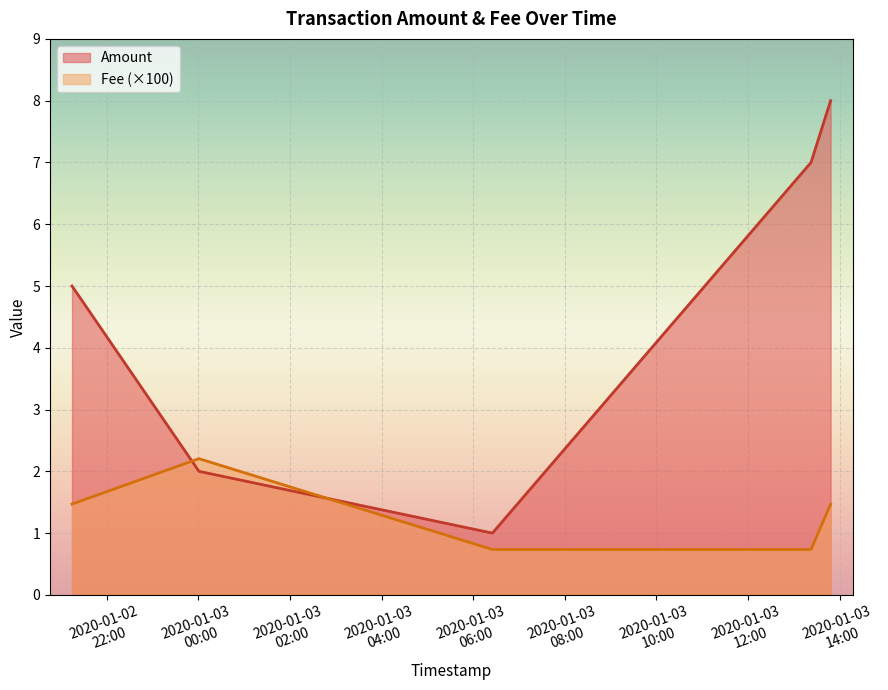

Reading left to right, extract all data points from this chart.

Amount: 2020-01-02 21:14:30=5.0	2020-01-03 00:00:46=2.0	2020-01-03 06:25:13=1.0	2020-01-03 13:22:34=7.0	2020-01-03 13:48:15=8.0
Fee: 2020-01-02 21:14:30=1.5	2020-01-03 00:00:46=2.2	2020-01-03 06:25:13=0.7	2020-01-03 13:22:34=0.7	2020-01-03 13:48:15=1.5